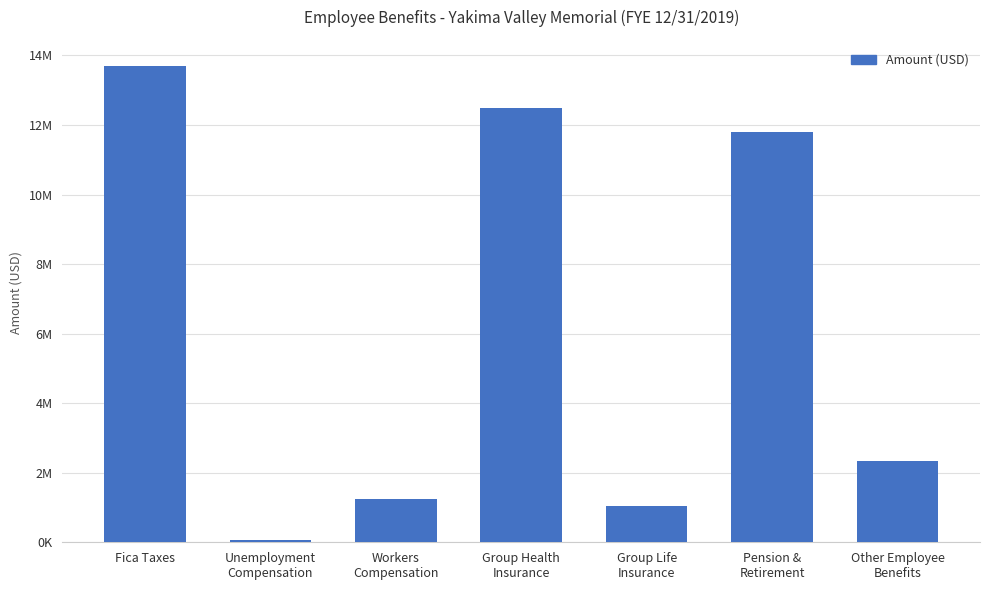

What is the difference between the values at Group Life
Insurance and Fica Taxes?

12628739.3